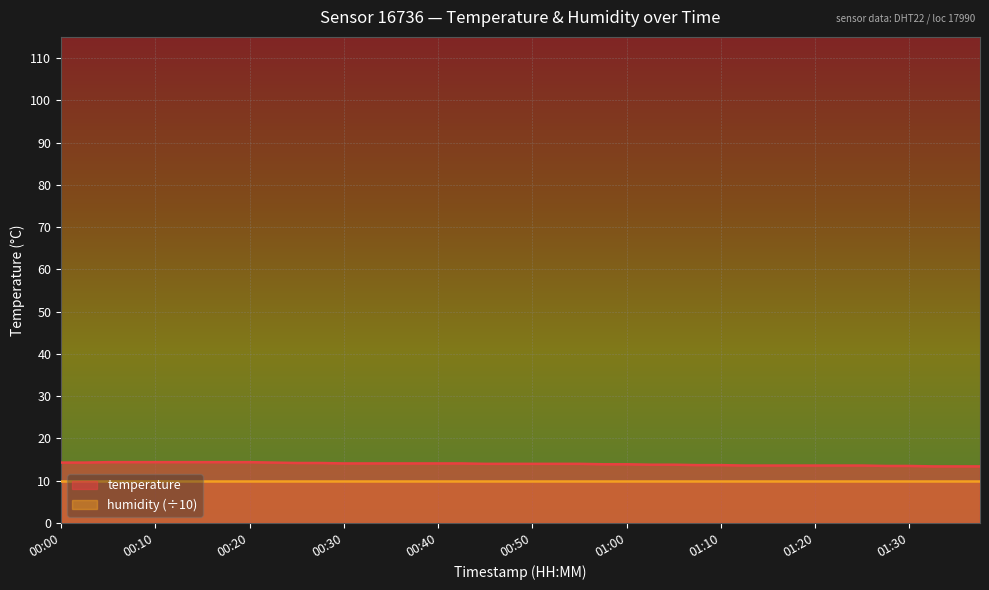

Between 00:20 and 00:52, which is larger?

00:20